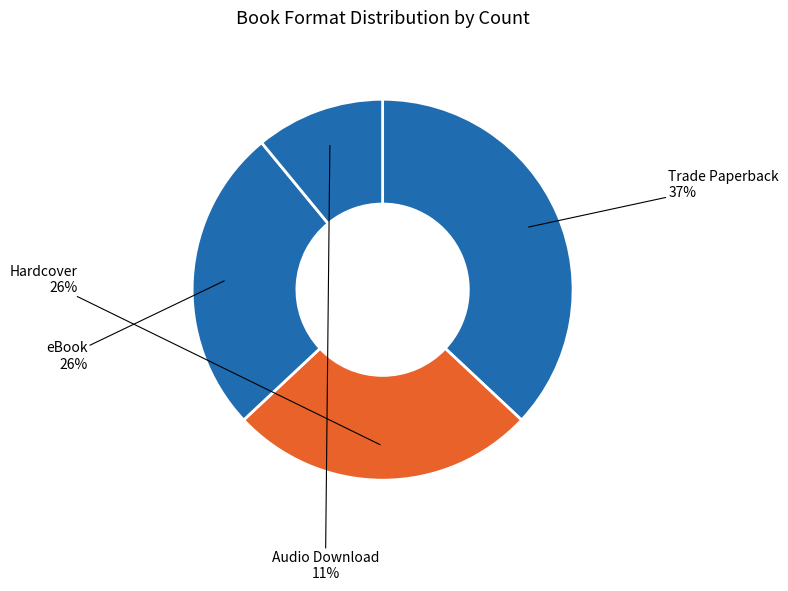

Count the number of slices in the pie.

4